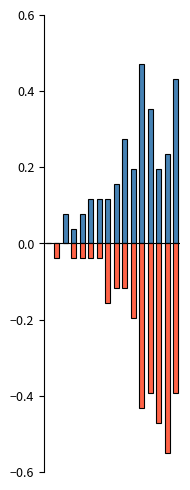

How many bars are there in total?

32